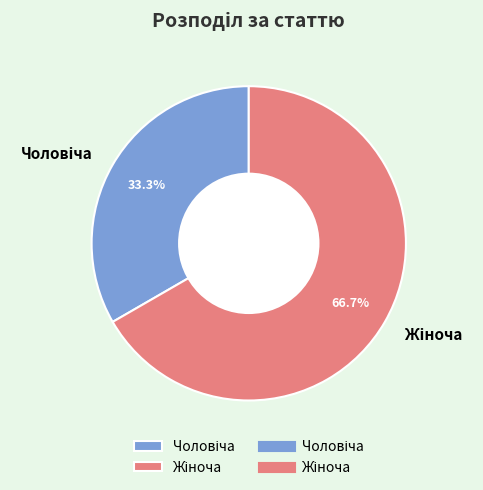

Does any single category account for the majority?

Yes